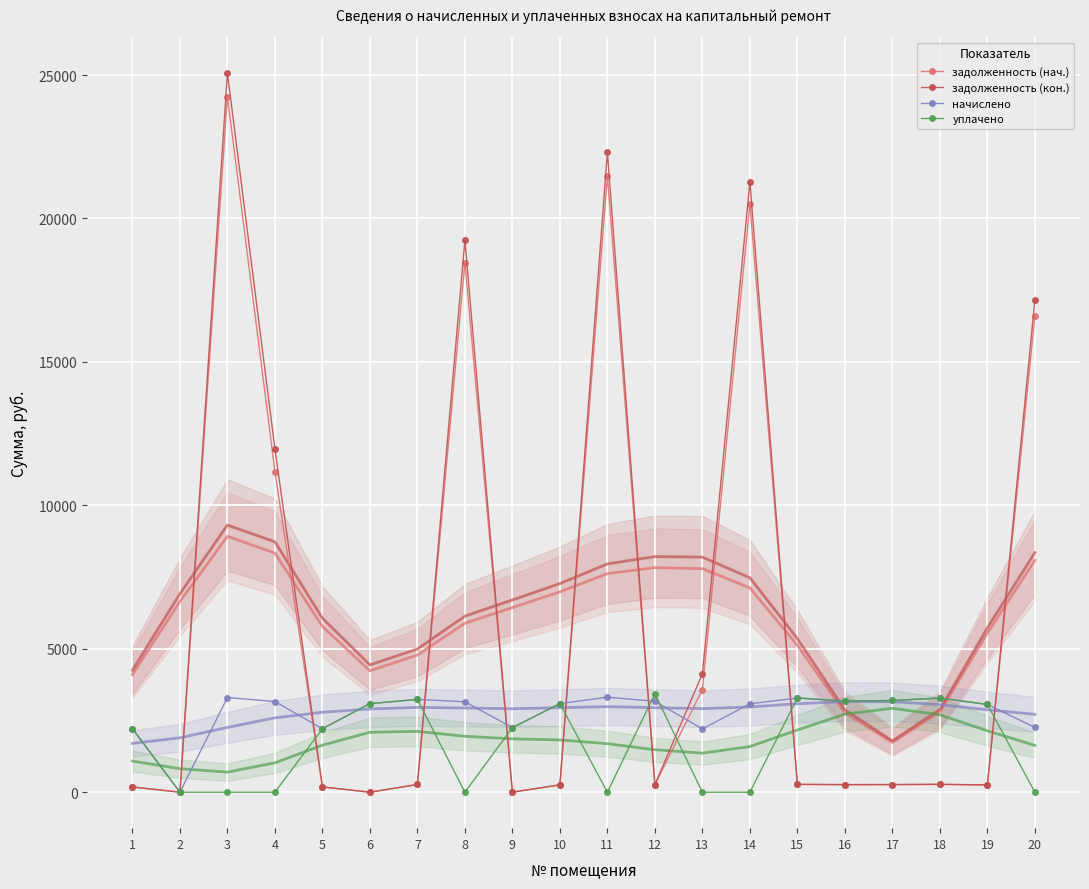

Where is задолженность (нач.) nearest to the value 12120?

4